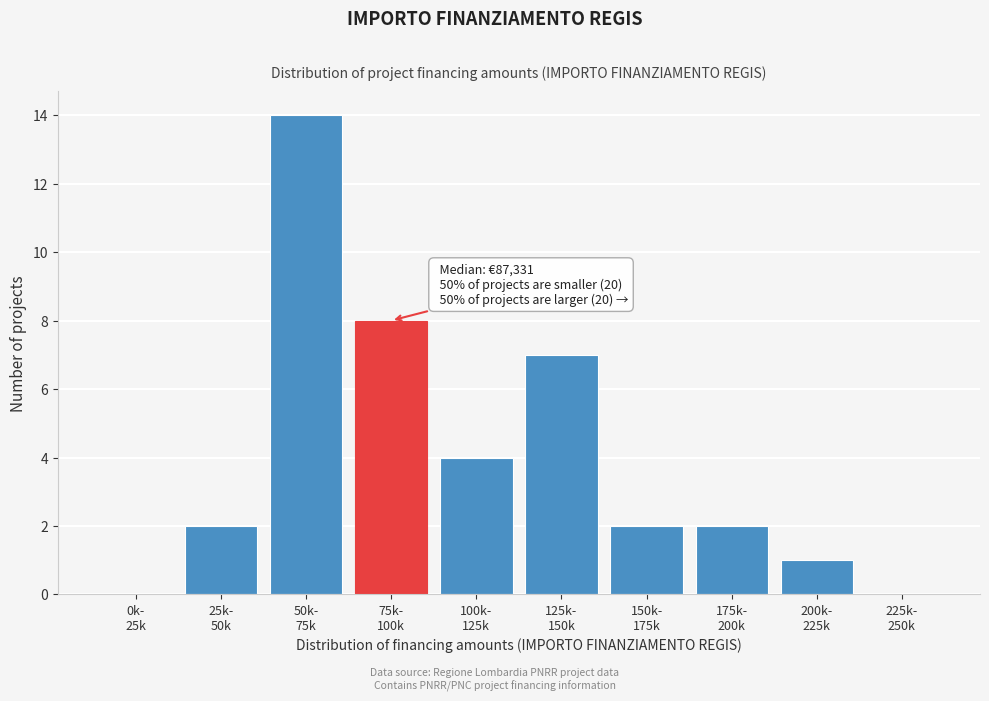

What is the maximum value shown in the chart?

14